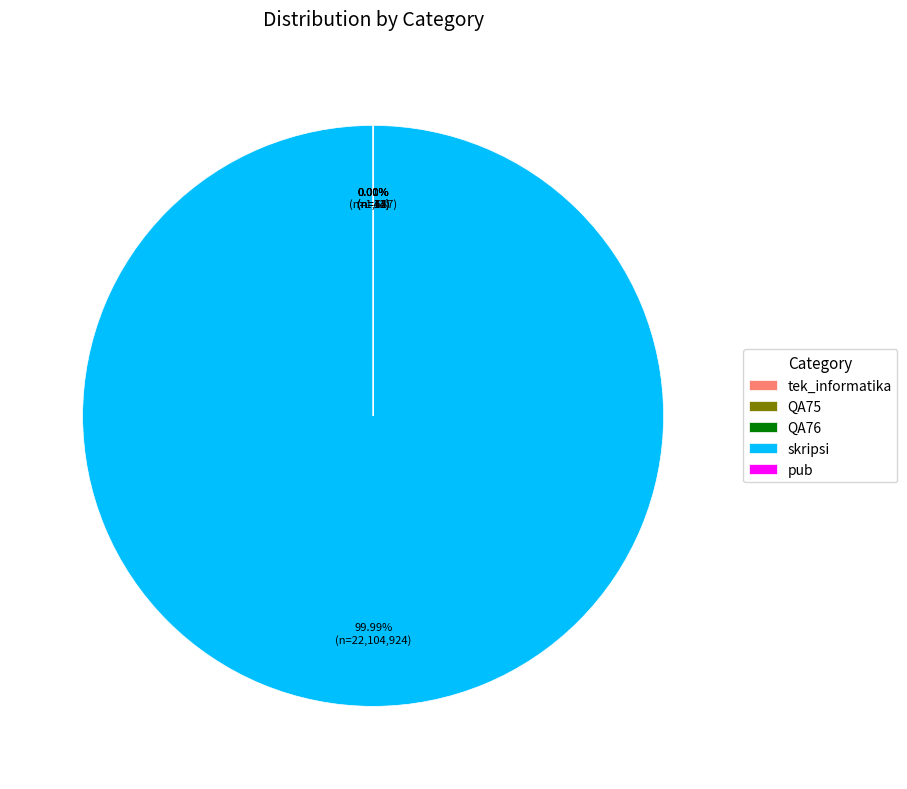

What percentage is NOT represented by QA76?

100.0%